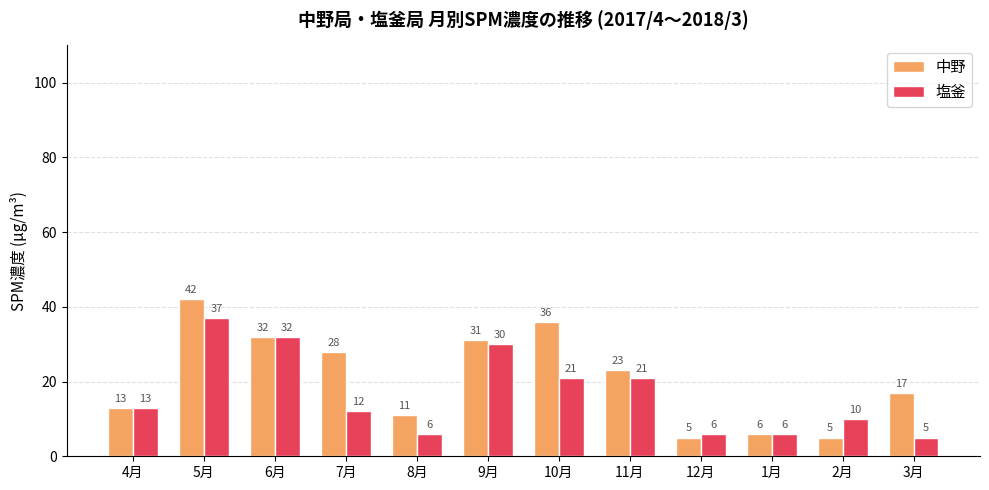

What is the label of the 4th bar from the right?

12月